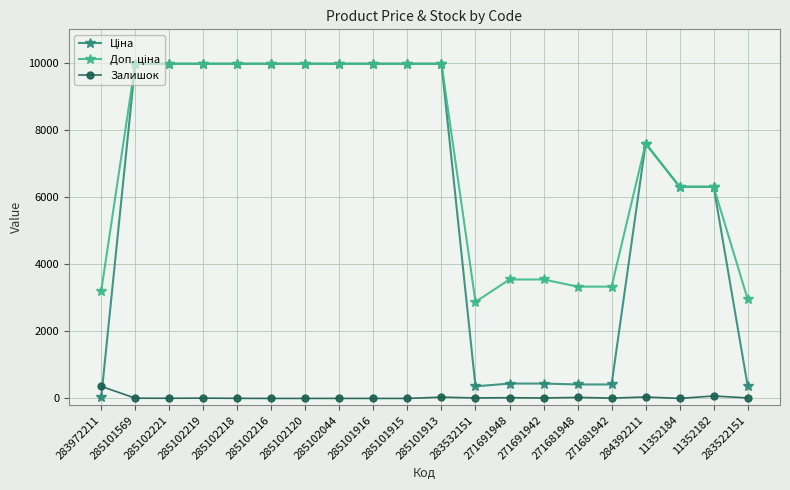

What is the total value across all series at 285101916?

19950.0